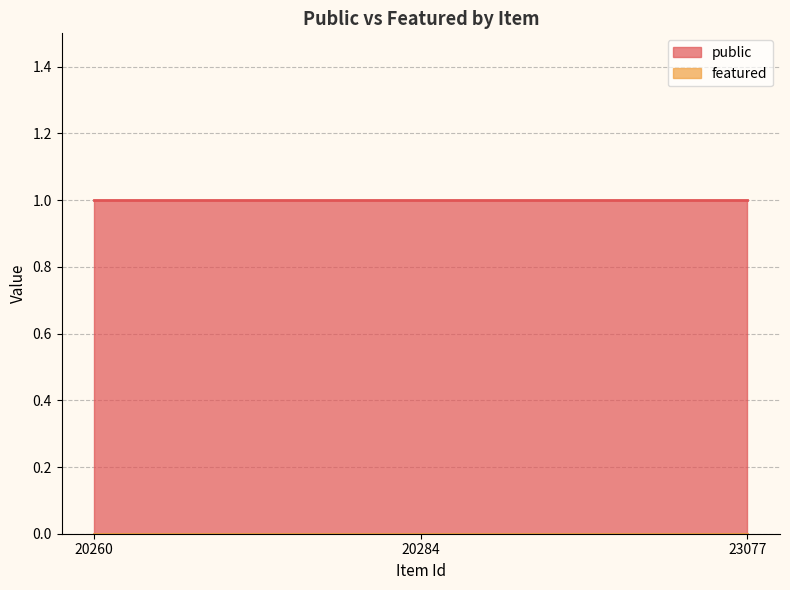

Which category has the highest value across all series?

20260